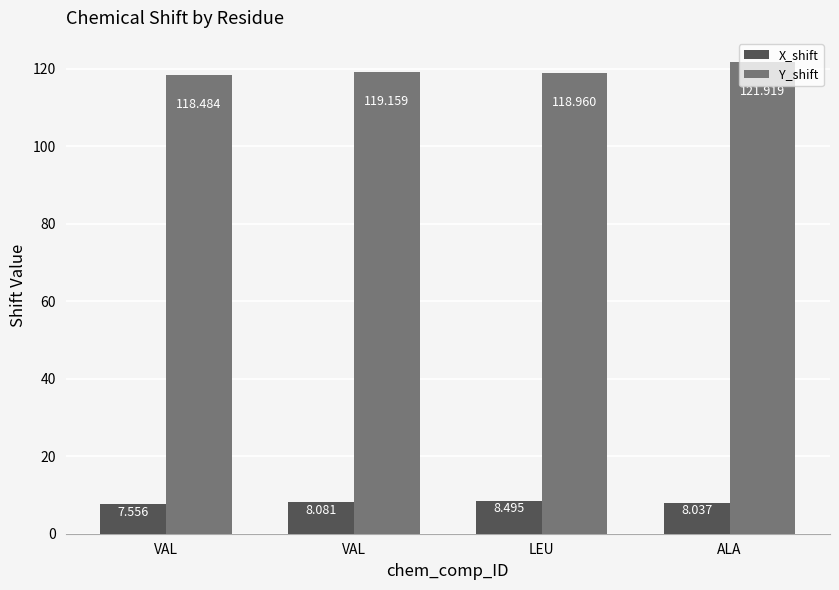

How many data points in Y_shift are above 119?

2